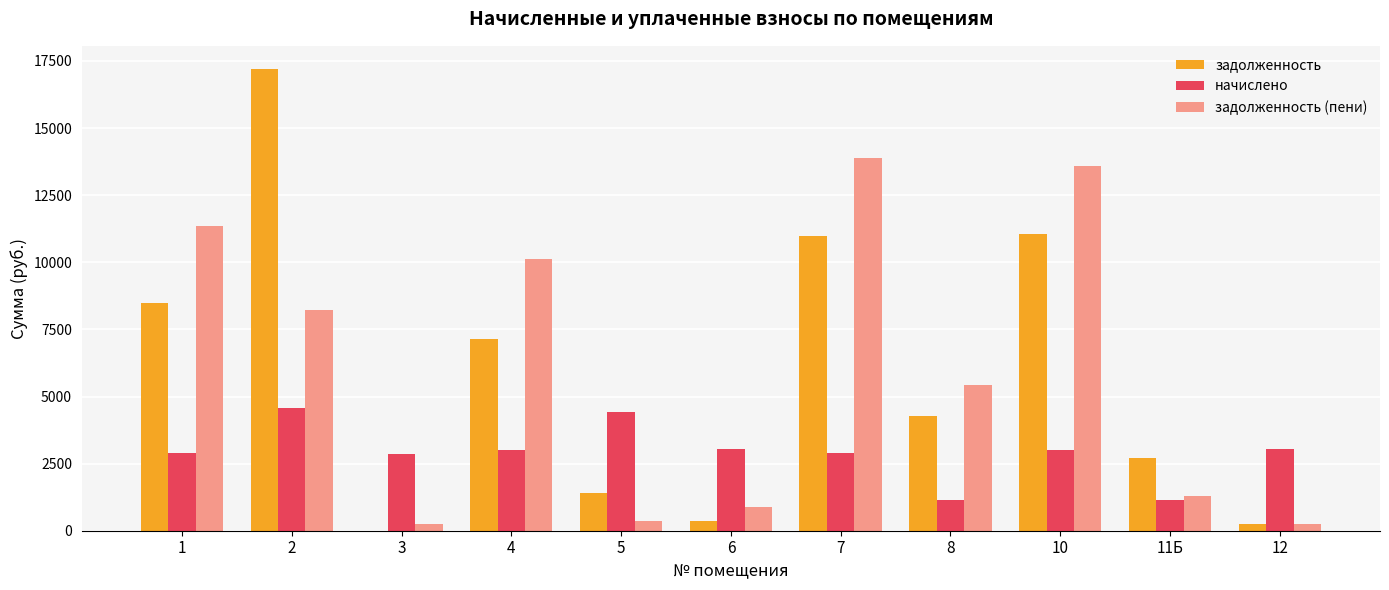

What is the greatest value displayed?

17204.6